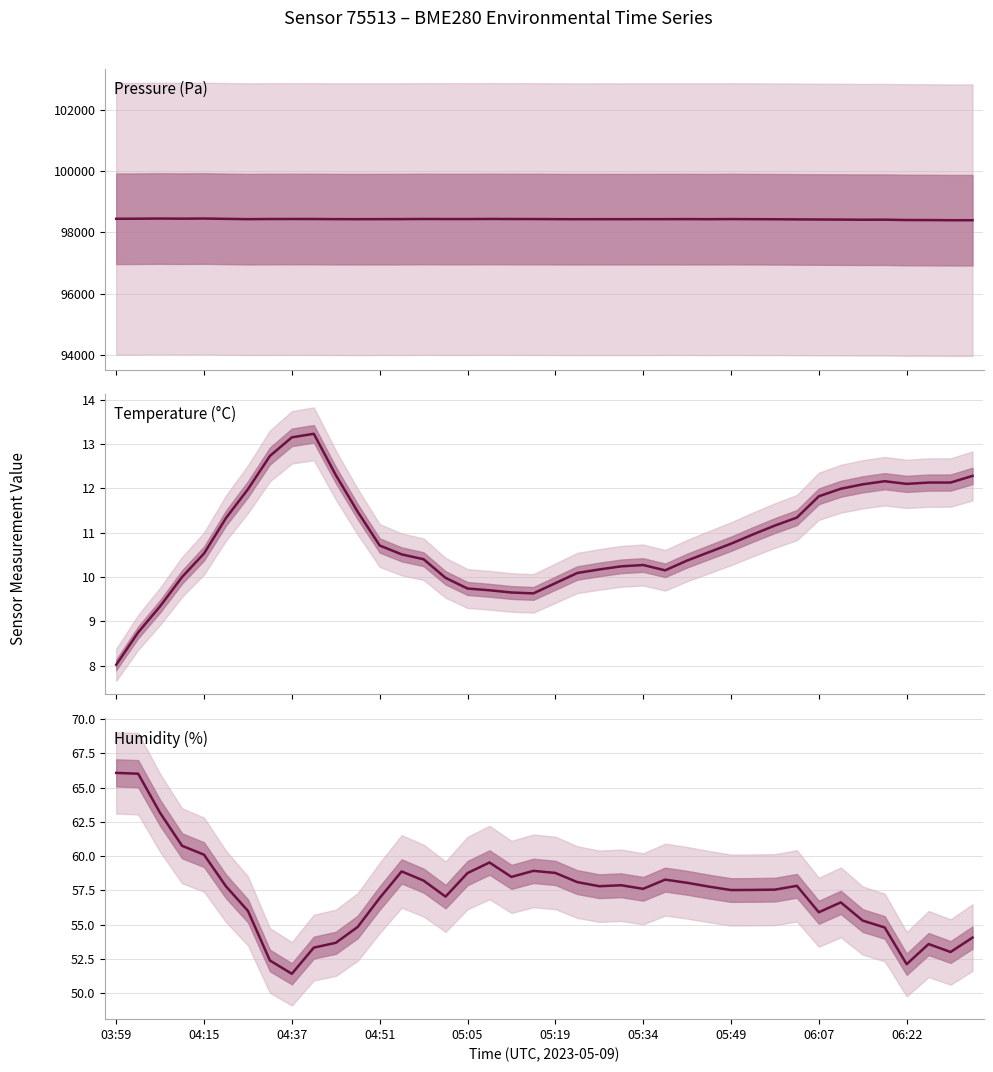

Is it true that Pressure (Pa) equals 98444.8 at 04:37?

True